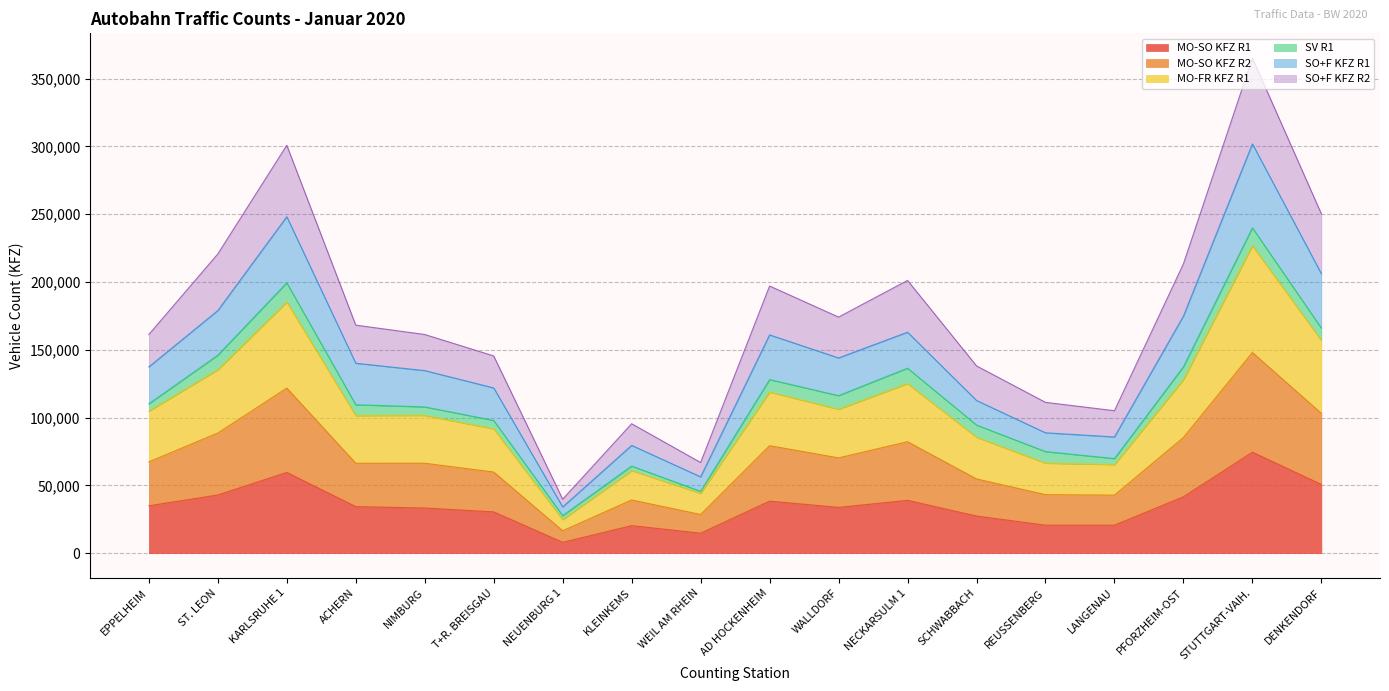

In MO-SO KFZ R1, how many points are lower than both neighbors (excluding endpoints)?

4